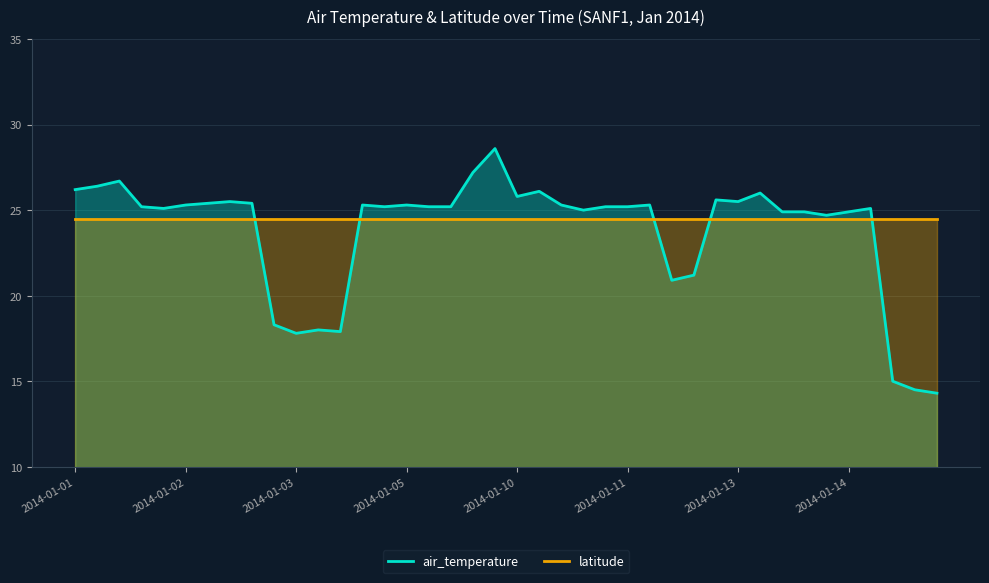

What is the lowest value of the air_temperature series?

14.3